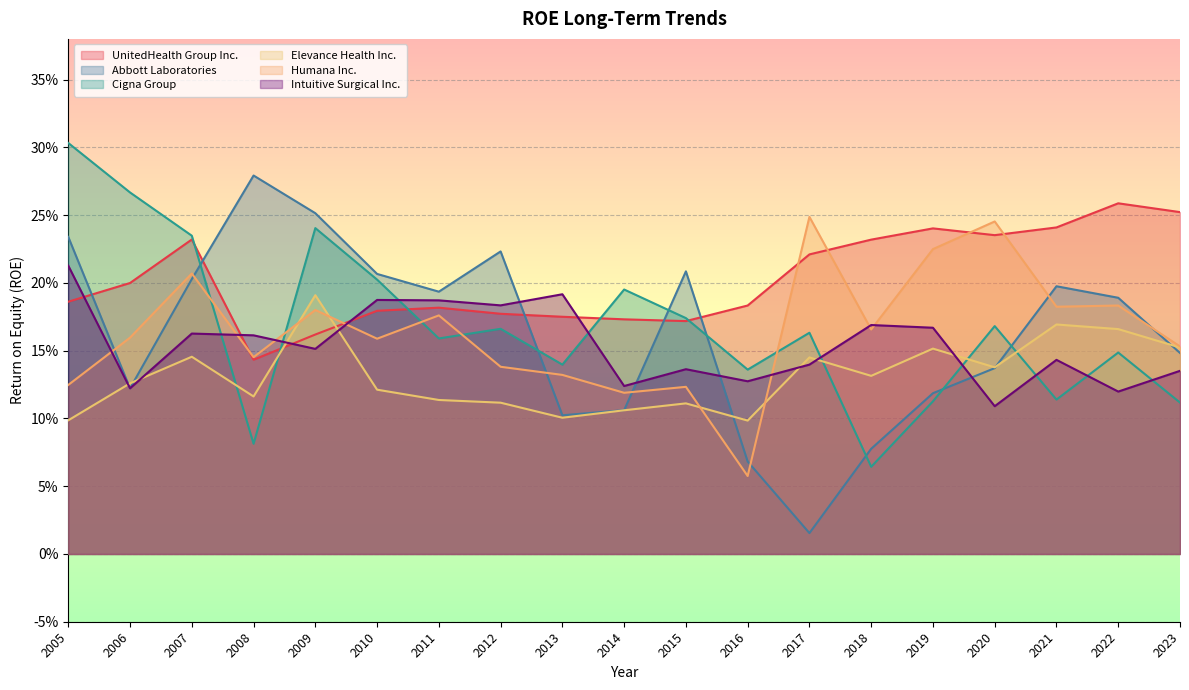

Which category has the lowest value in the Intuitive Surgical Inc. series?

2020